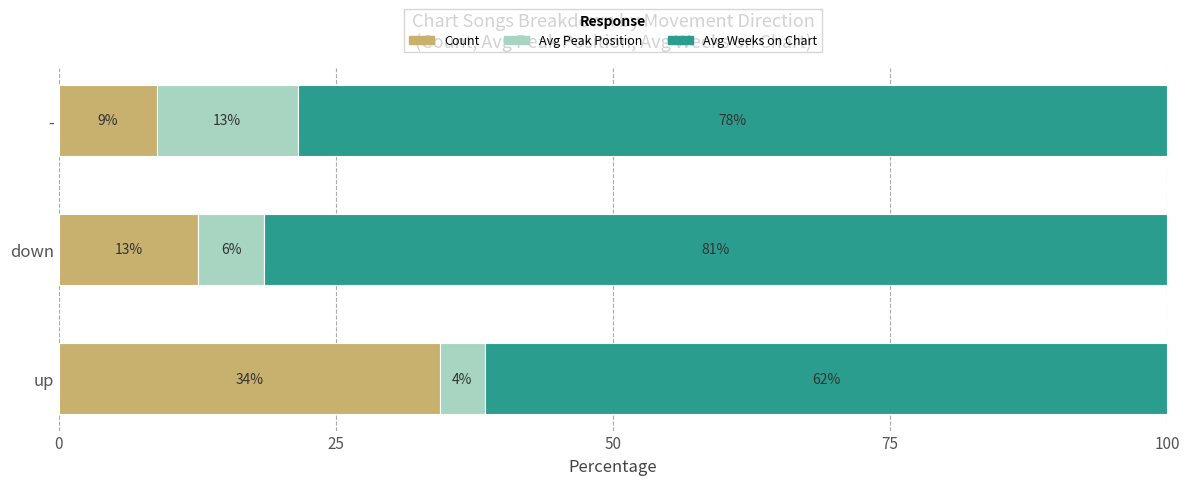

What is the sum of all Avg Peak Position values?

22.8